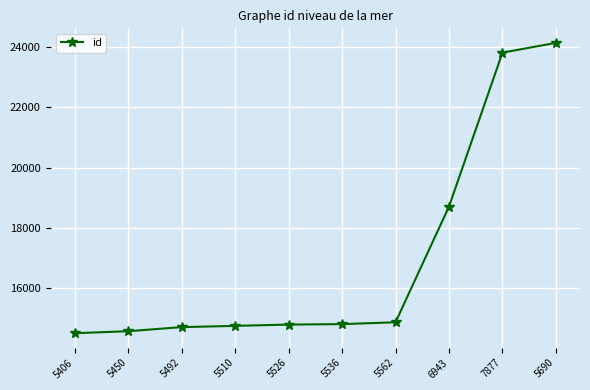

The value at 7877 is 23813. True or false?

True